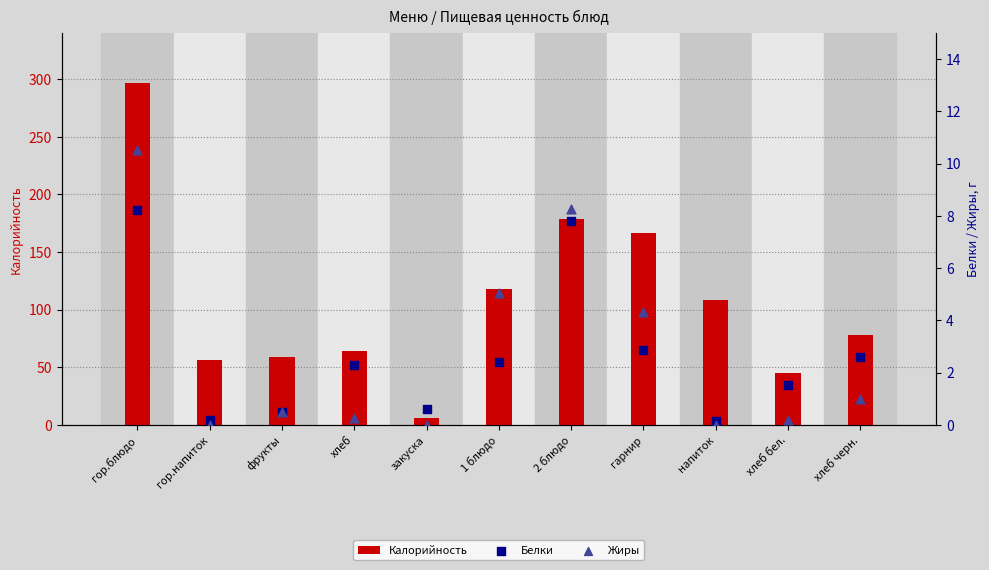

At which category is the sum across all series the highest?

гор.блюдо